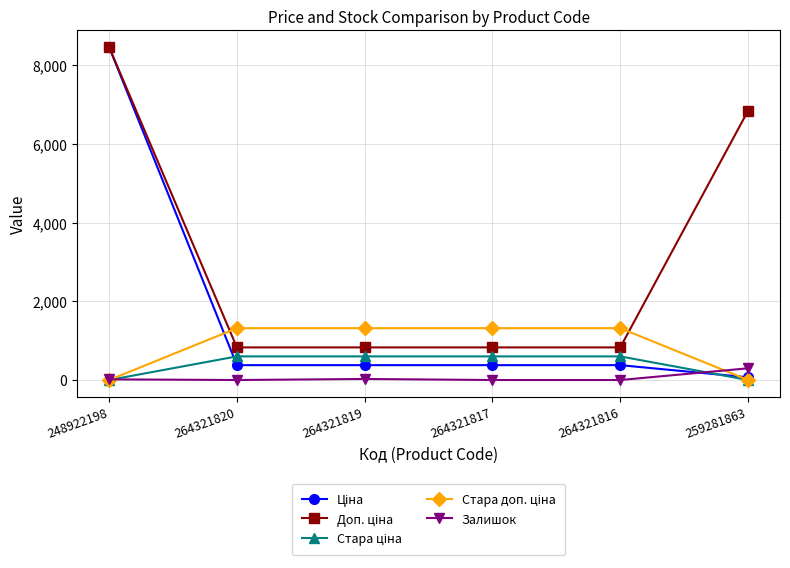

Which category has the highest value in the Залишок series?

259281863